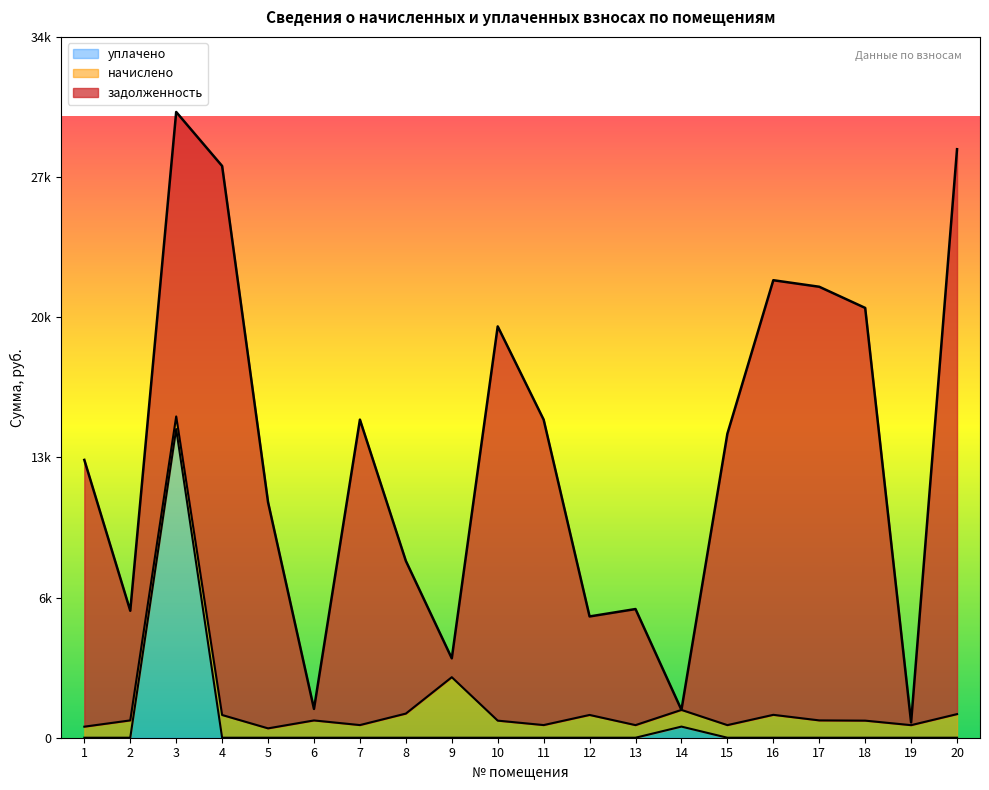

What is the difference between the maximum and minimum values in the начислено series?

2492.7